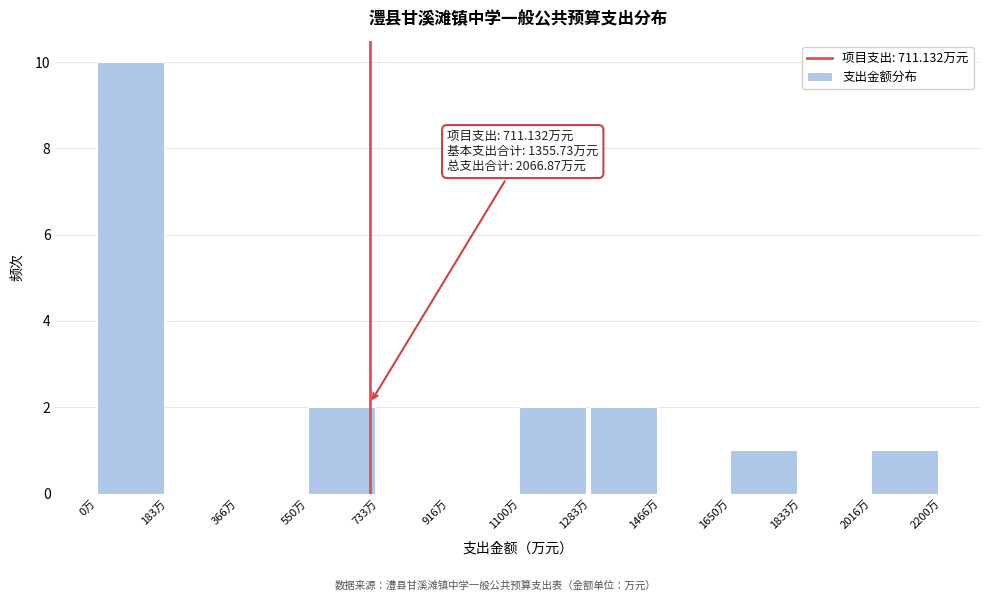

Which range on the x-axis has the tallest bar?

0 to 180